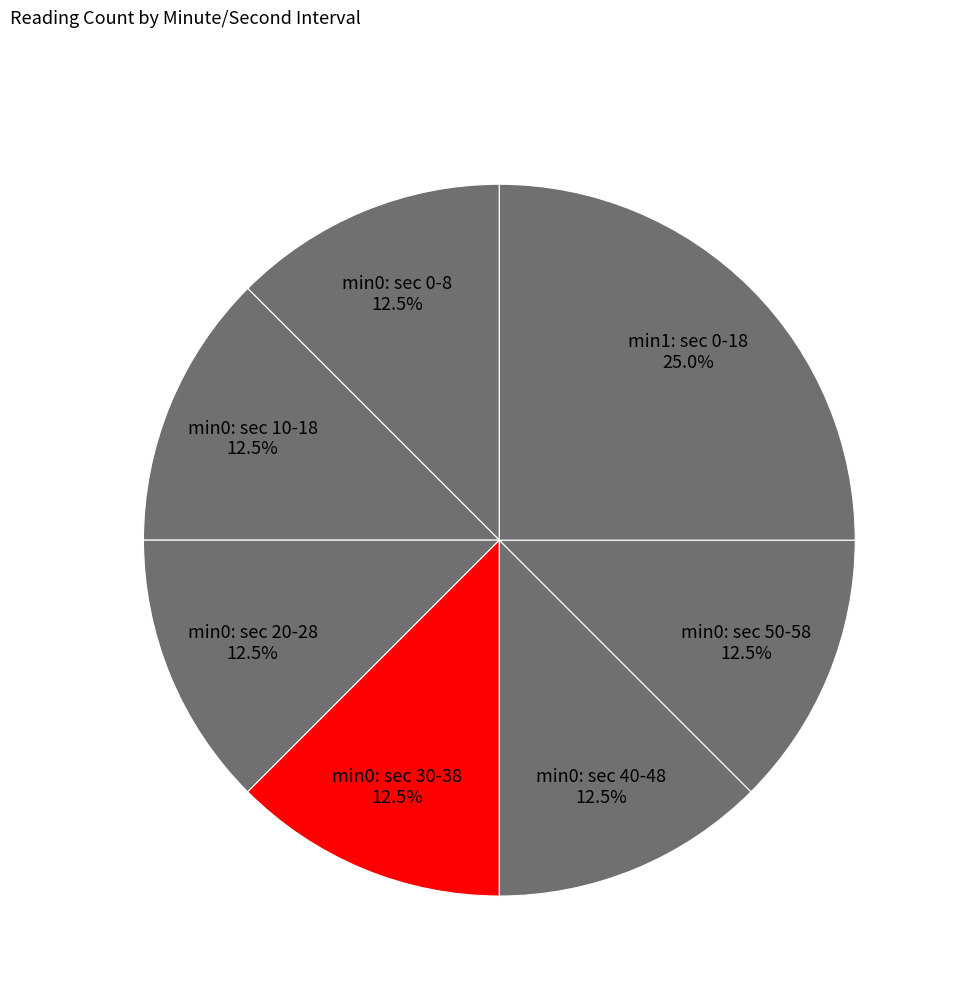

Count the number of slices in the pie.

7